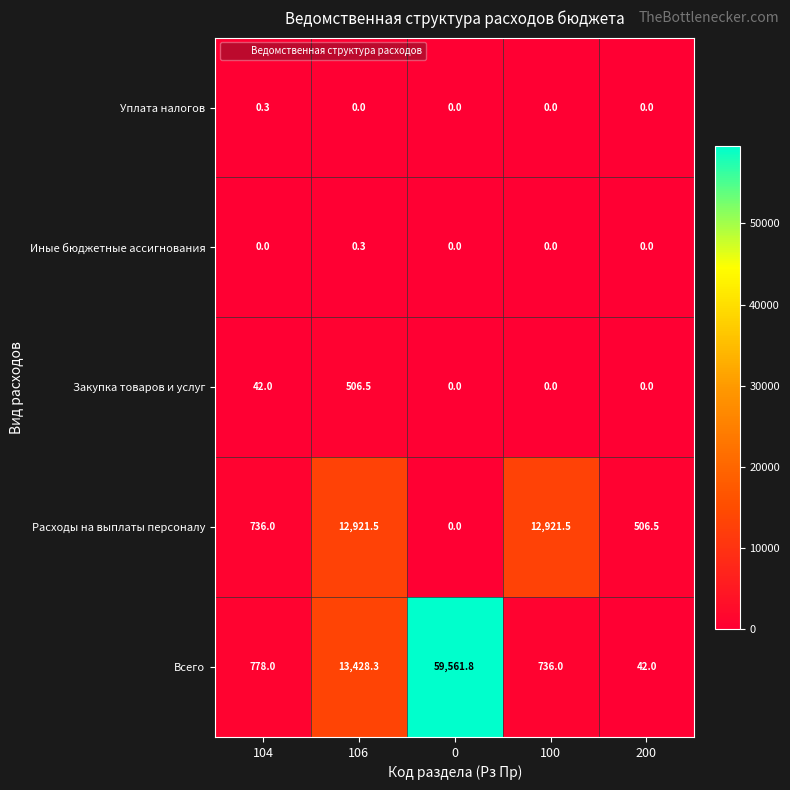

What is the sum of the Всего values at 106 and 200?

13470.3